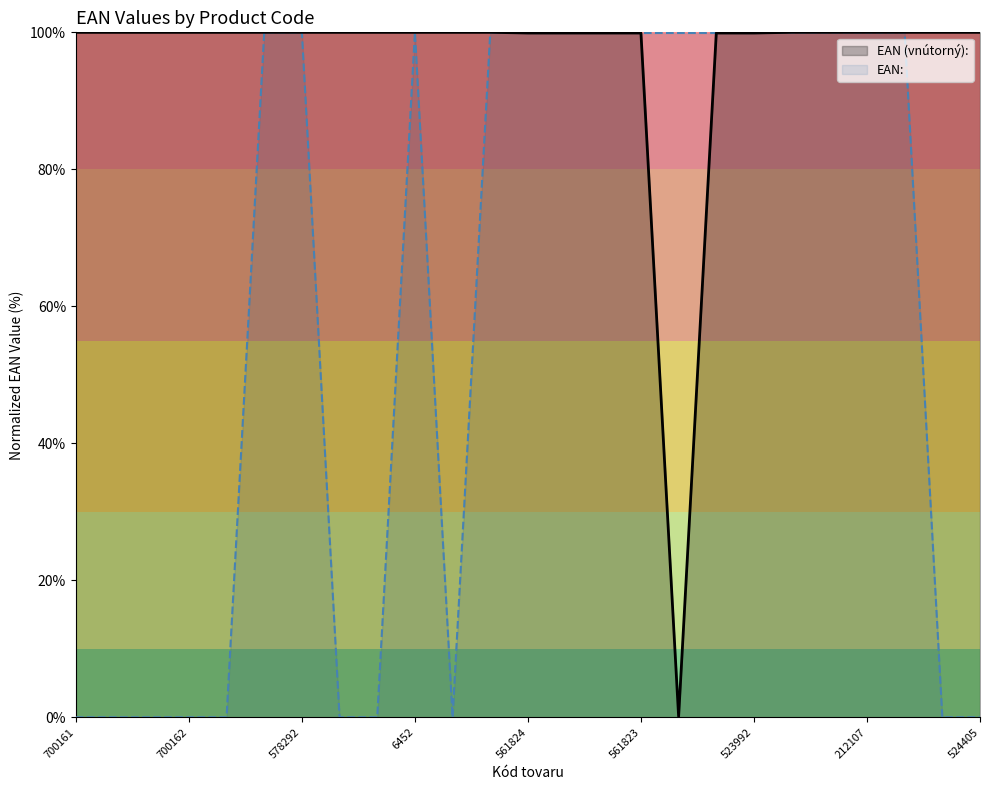

Which has a higher value, 523990 or 523986?

523986